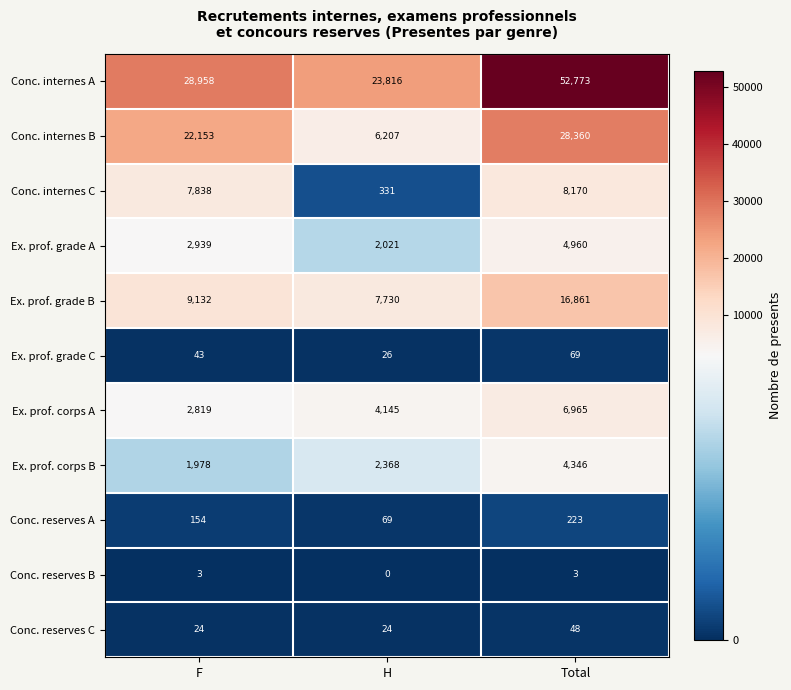

What is the difference between the maximum and second lowest values in the Ex. prof. grade B series?

7729